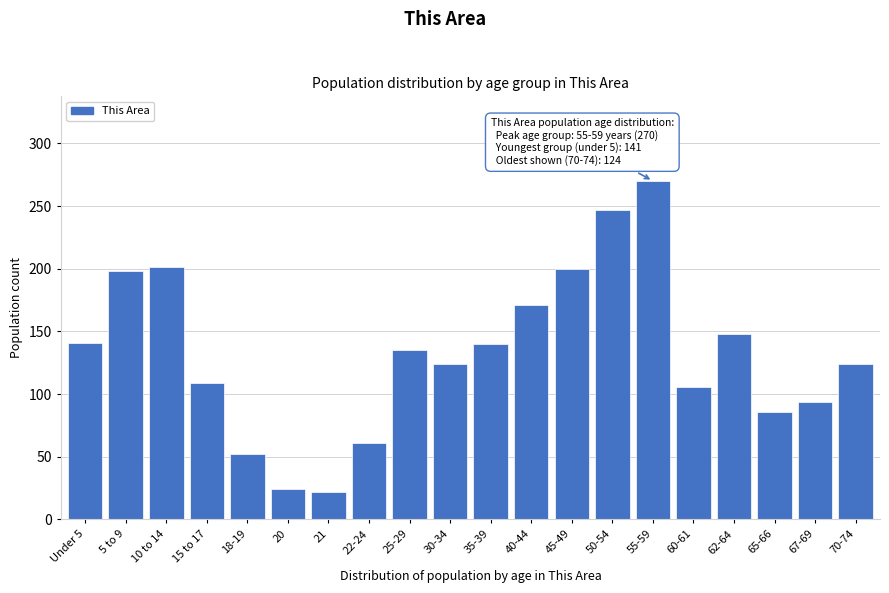

What is the label of the 19th bar from the right?

5 to 9